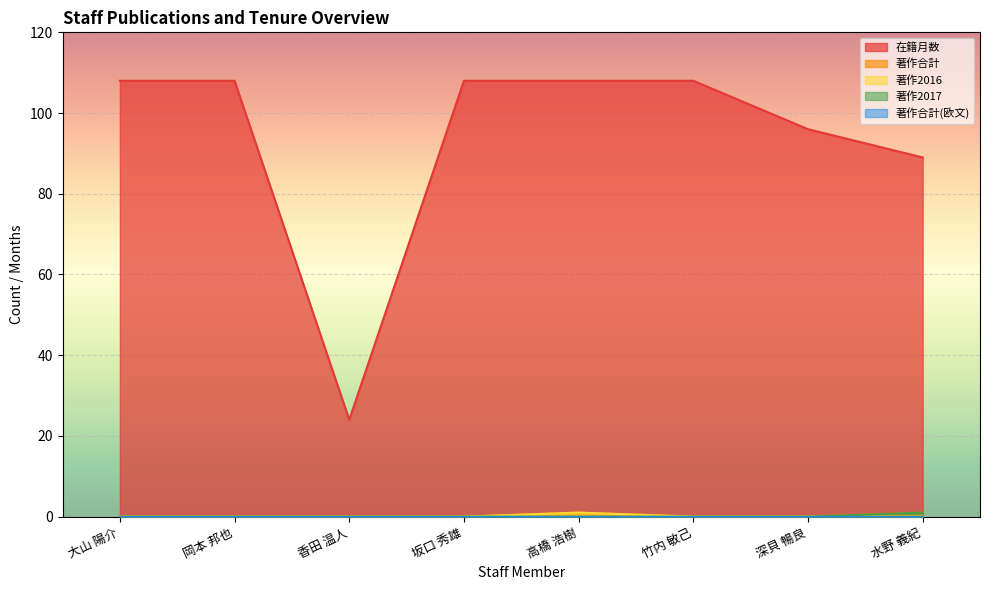

Is it true that 著作2016 equals 0 at 坂口 秀雄?

True